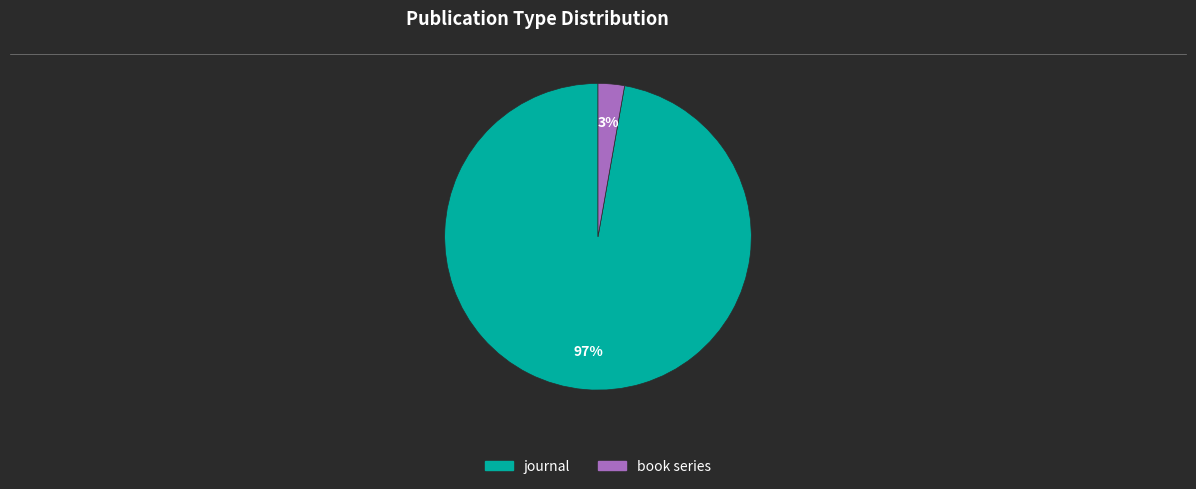

Is the sum of journal and book series greater than half?

Yes